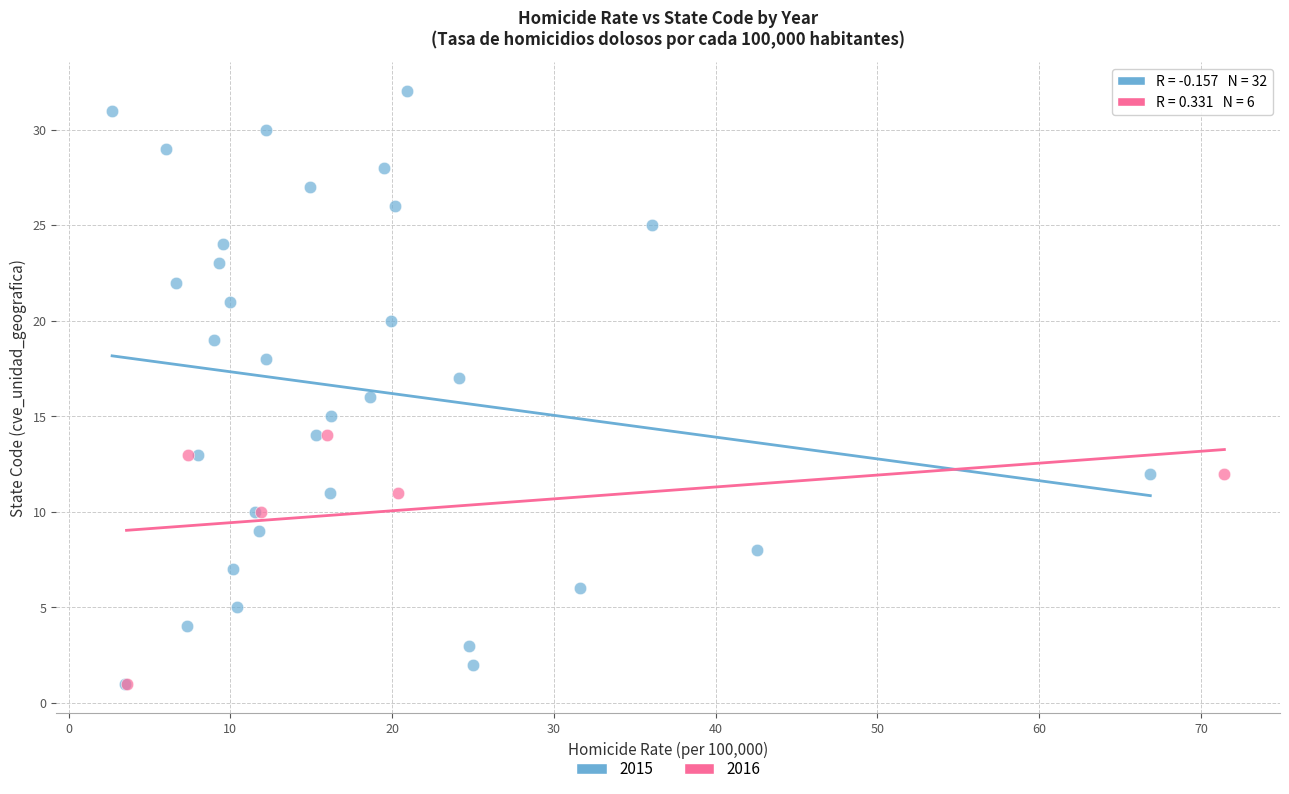

Which series reaches the maximum Y coordinate?

2015